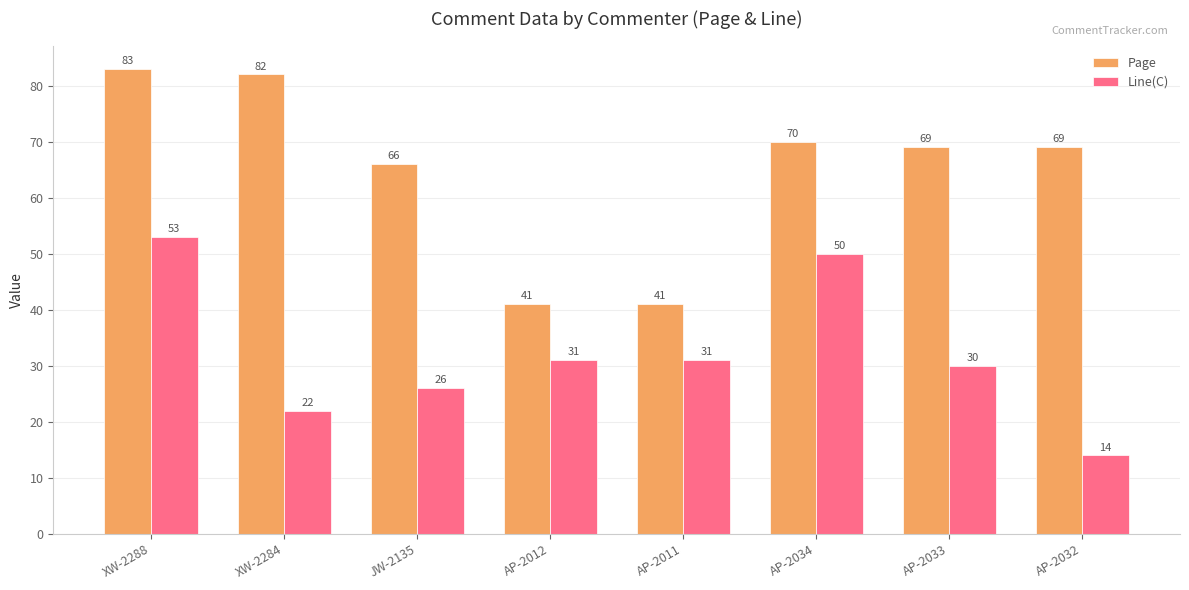

Which series changed the most between XW-2284 and AP-2033?

Page